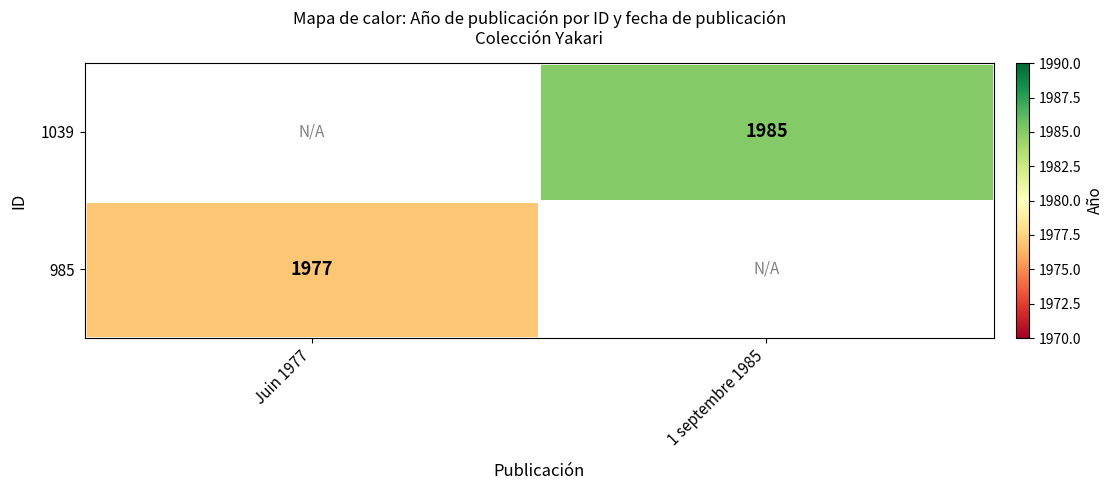

How many values in 985 are above zero?

1